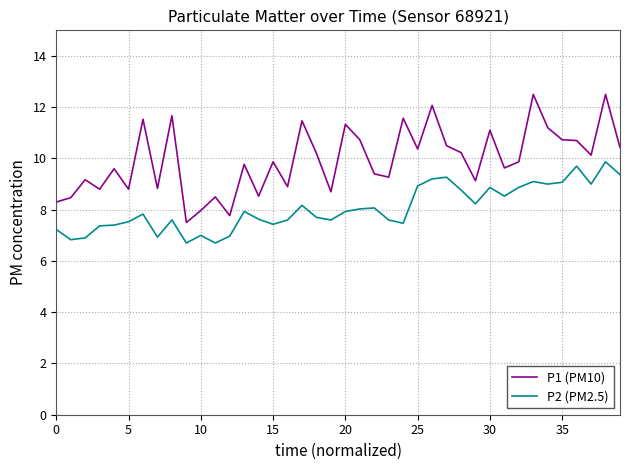

Rank the series by their maximum value, from lowest to highest.

P2 (PM2.5), P1 (PM10)